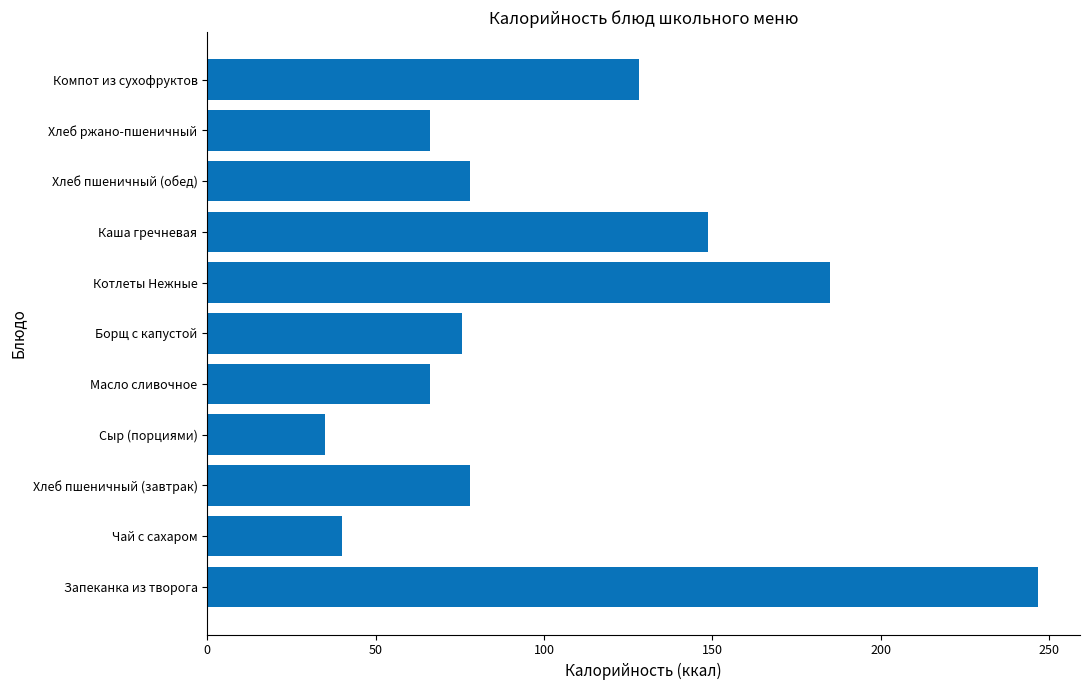

What is the approximate value at Каша гречневая?

148.6